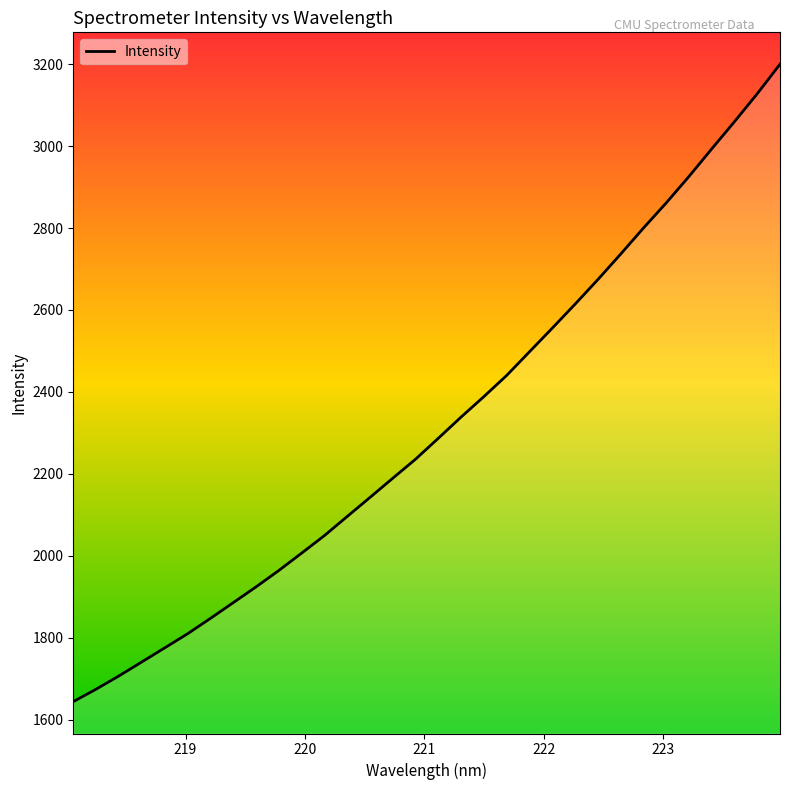

What is the average value?

2318.2